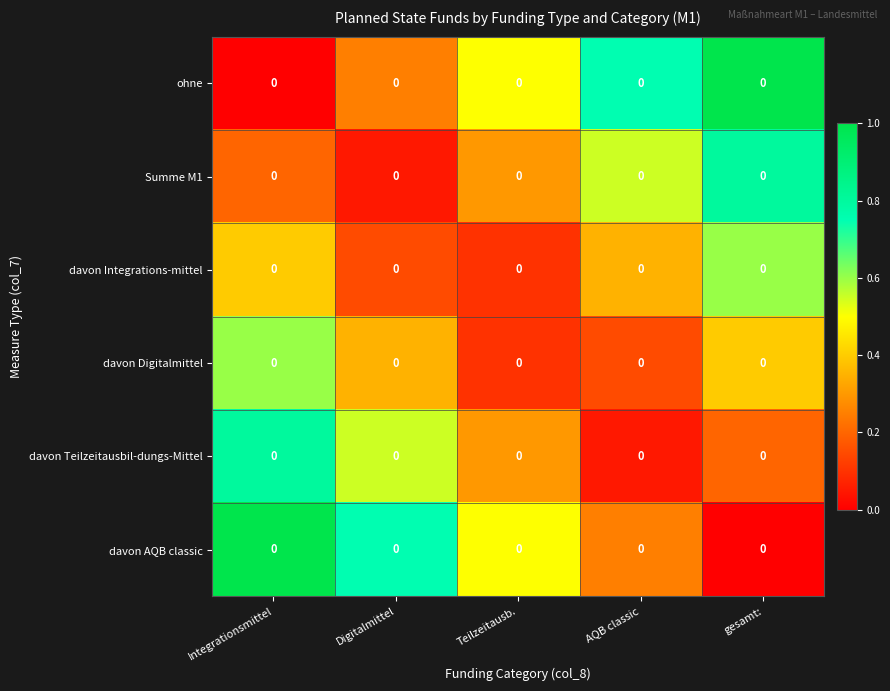

List the labels in order of davon Integrations-mittel value, largest first.

gesamt:, Integrationsmittel, AQB classic, Digitalmittel, Teilzeitausb.